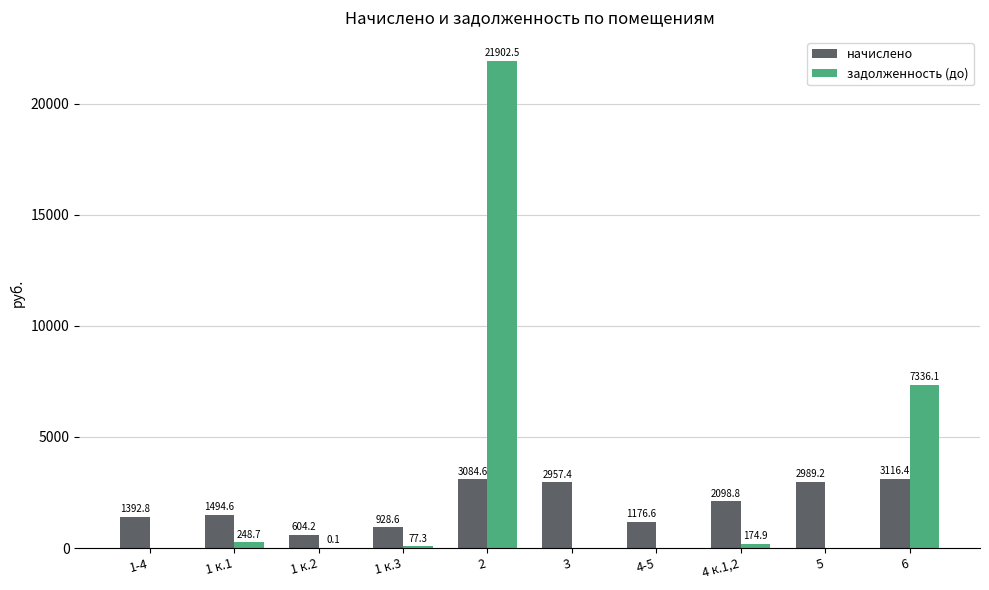

Which series has the largest total across all categories?

задолженность (до)